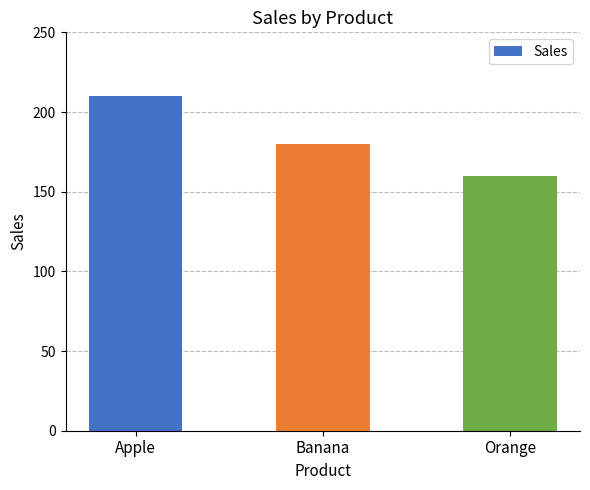

Rank the categories by value from lowest to highest.

Orange, Banana, Apple